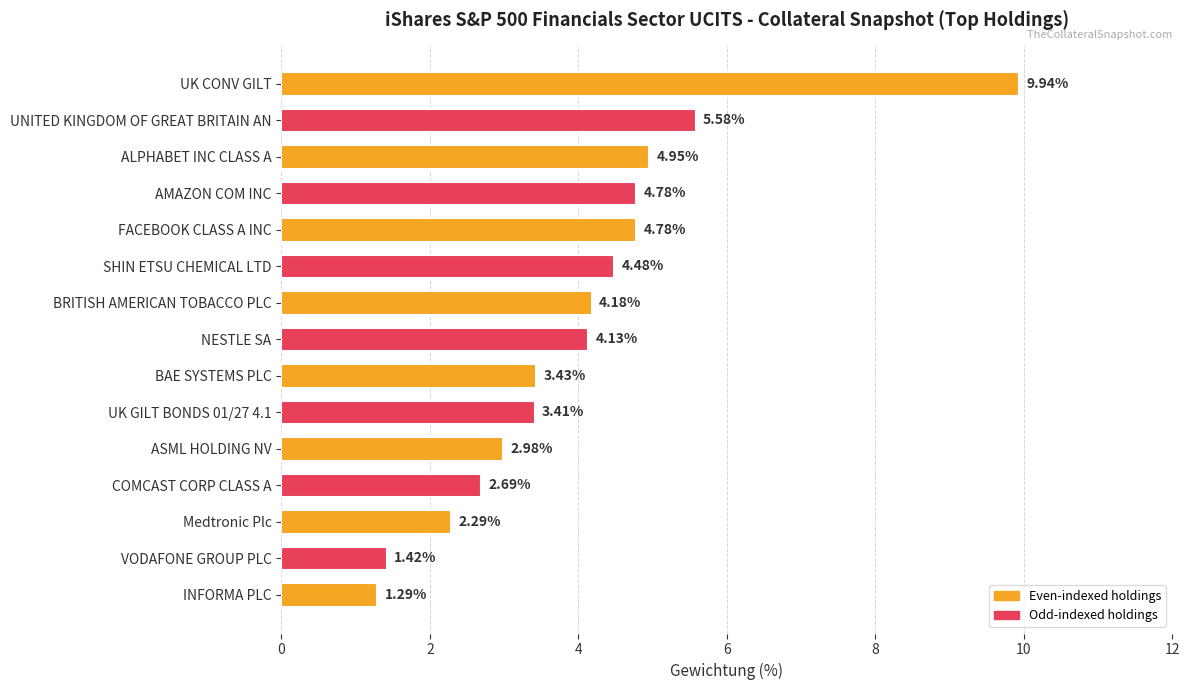

What is the label of the 5th bar from the top?

FACEBOOK CLASS A INC